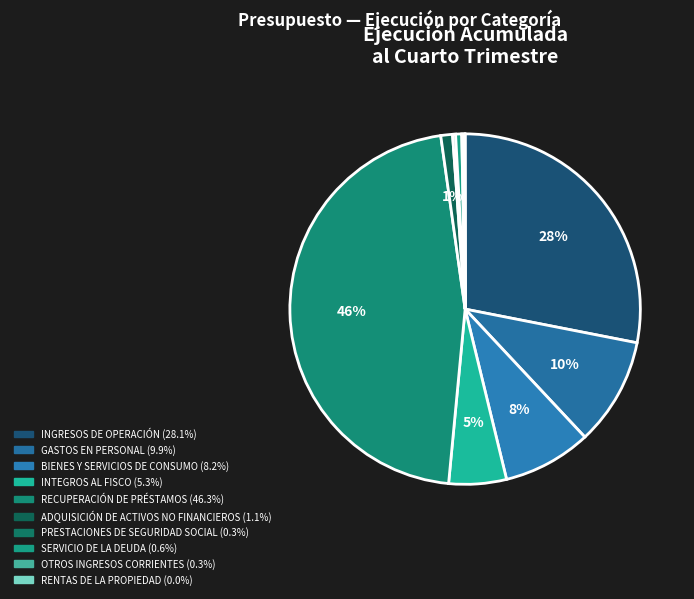

What percentage is NOT represented by INTEGROS AL FISCO?

94.7%